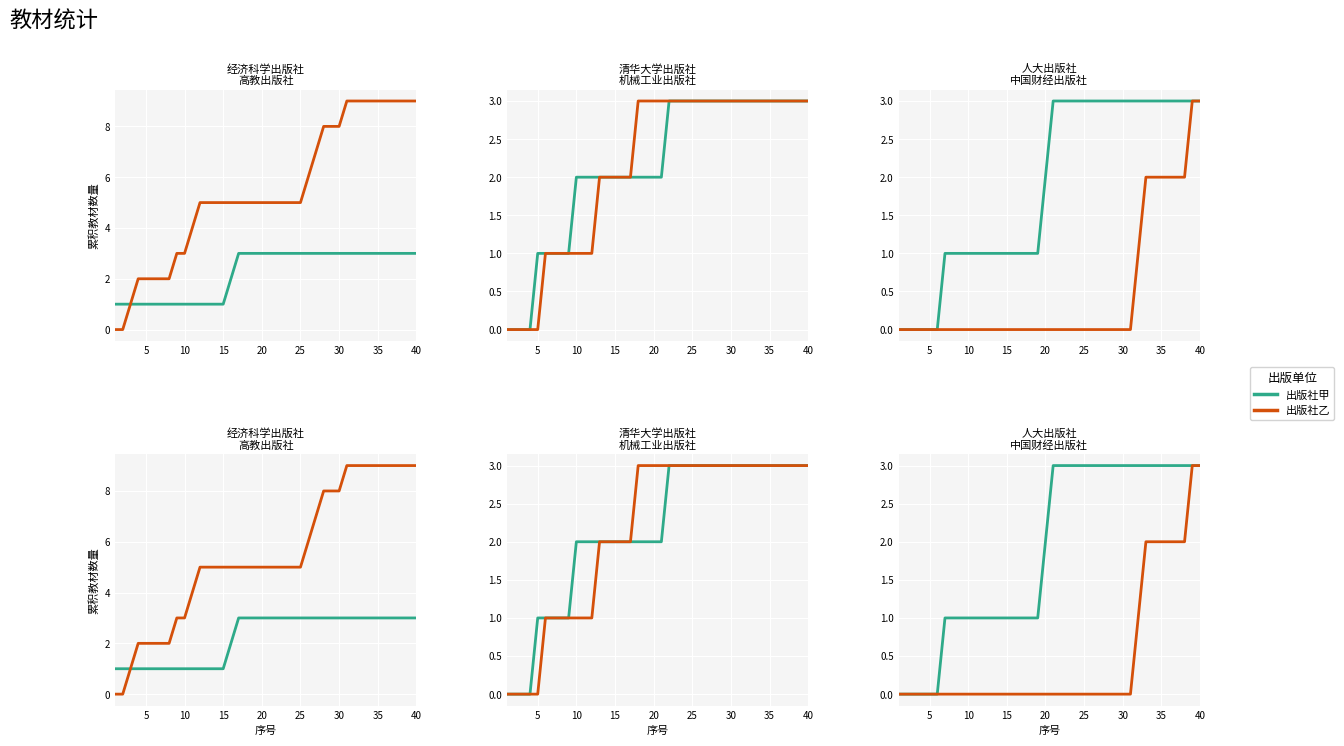

What is the average value of the 经济科学出版社 series?

2